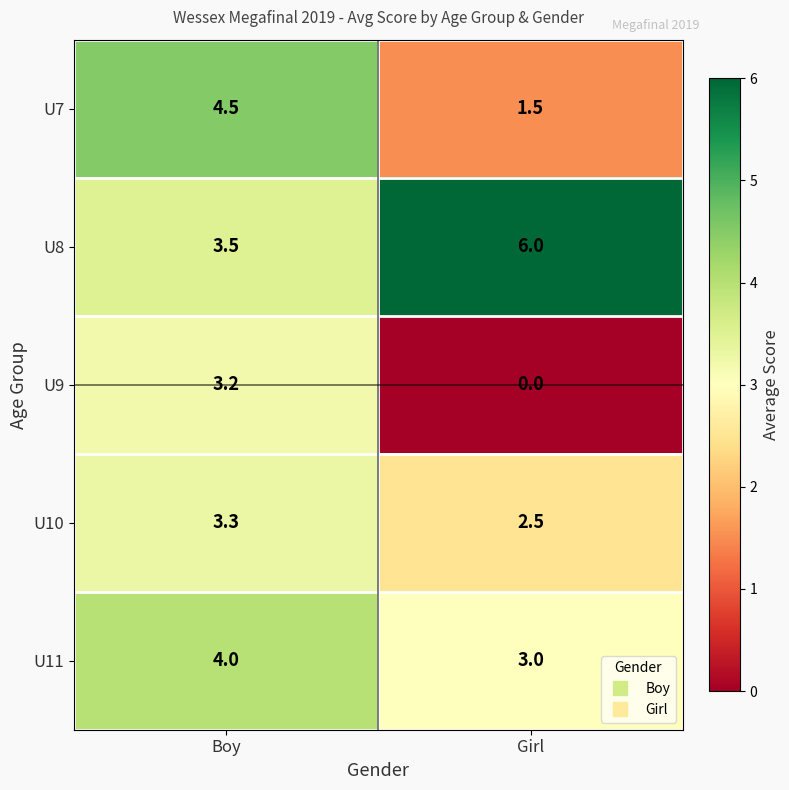

What is the minimum value for U10?

2.5